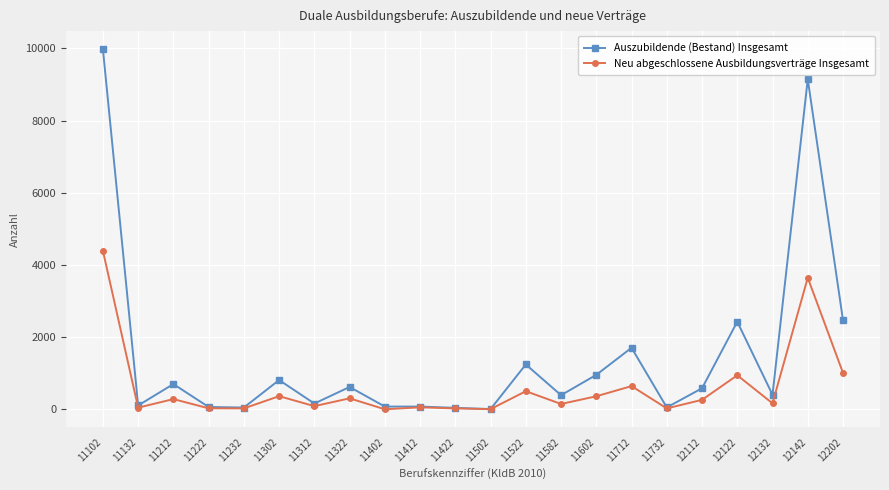

What is the difference between the maximum and minimum values in the Neu abgeschlossene Ausbildungsverträge Insgesamt series?

4392